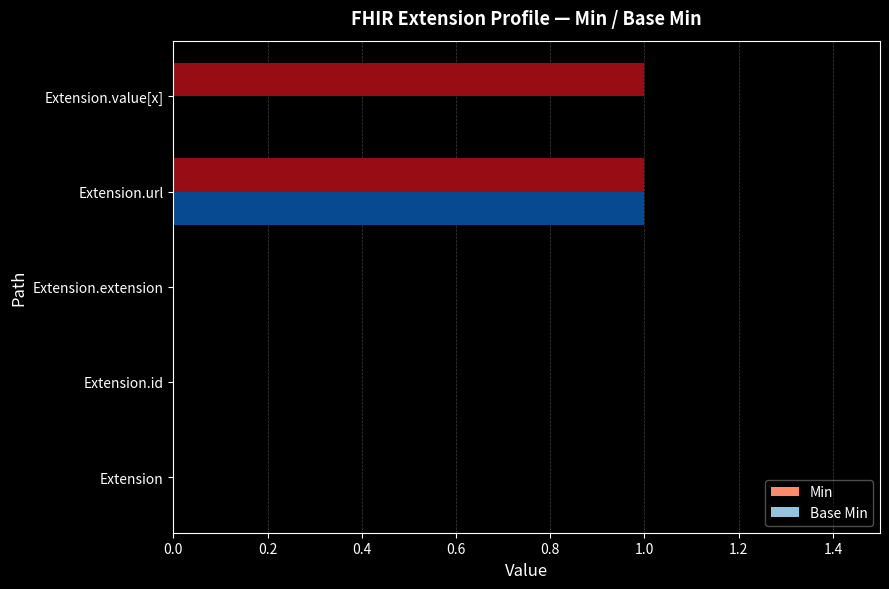

What is the maximum value for Base Min?

1